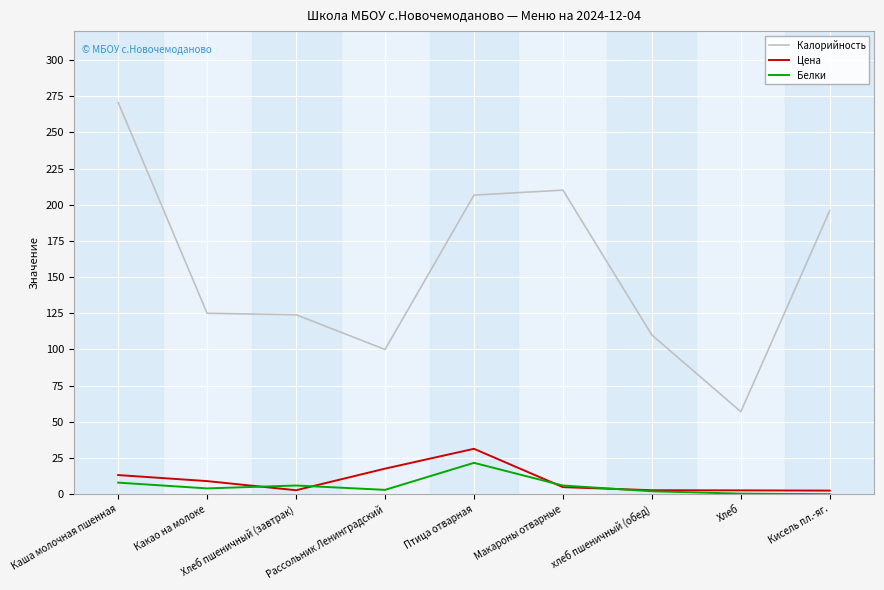

Which series has the widest spread of values?

Калорийность